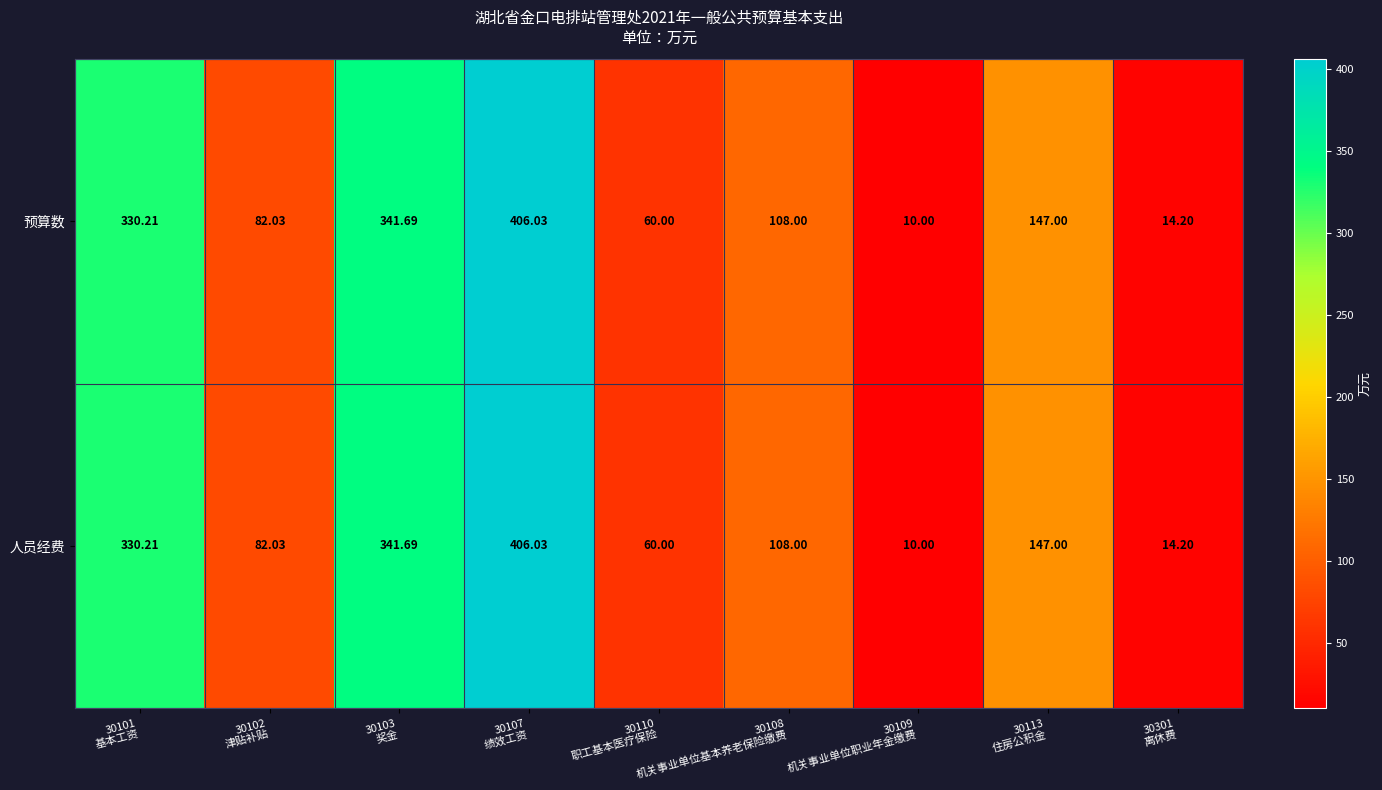

Which series has the widest spread of values?

预算数